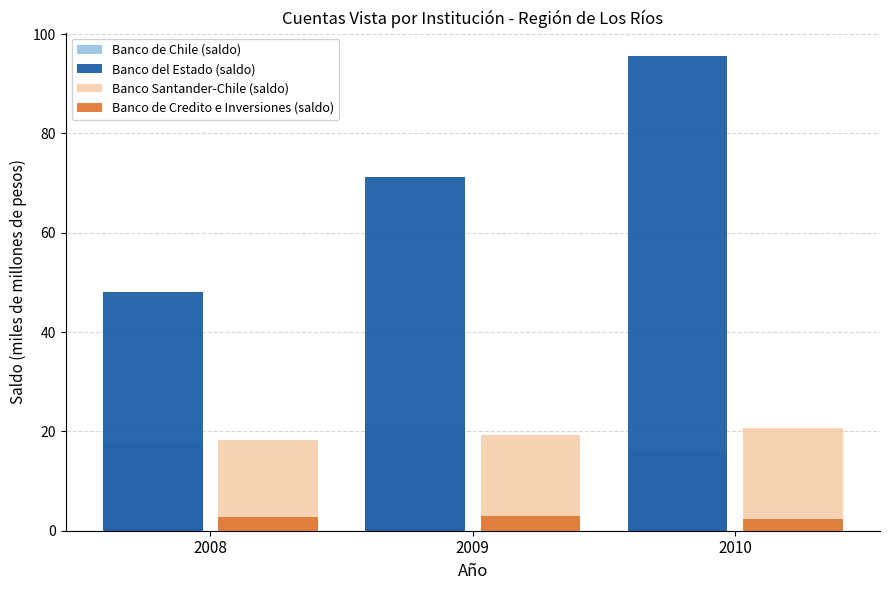

What are all the series names shown in the legend?

Banco de Chile (saldo), Banco del Estado (saldo), Banco Santander-Chile (saldo), Banco de Credito e Inversiones (saldo)